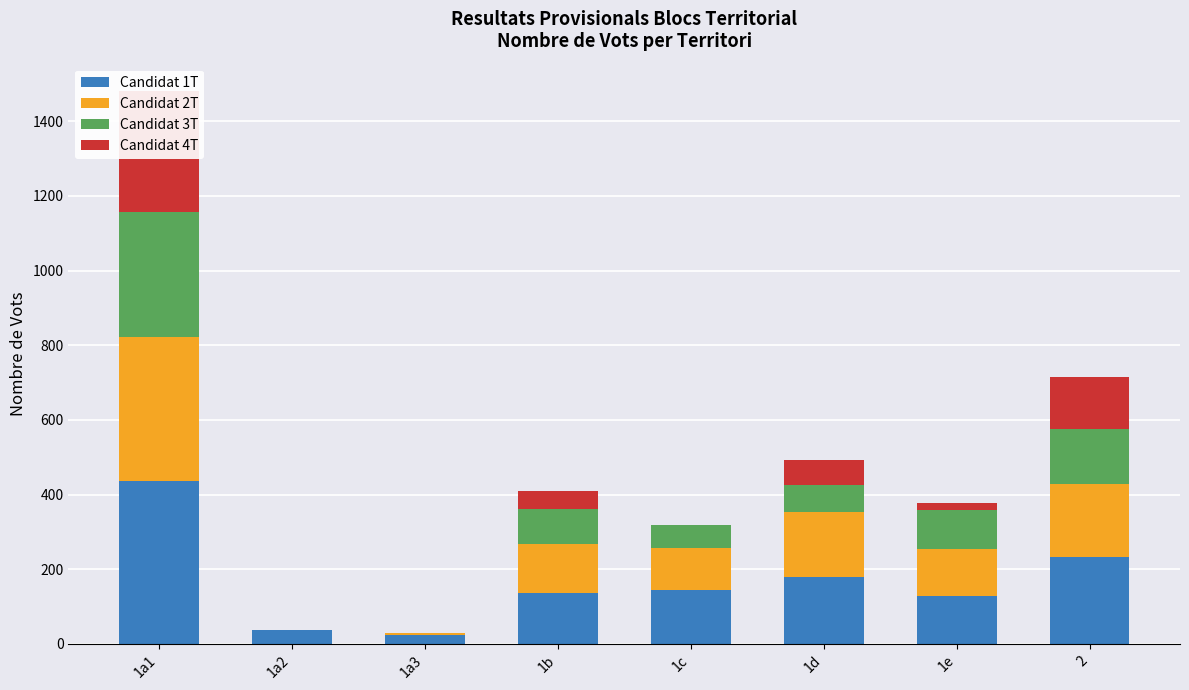

What is the total value across all series at 1a2?

38